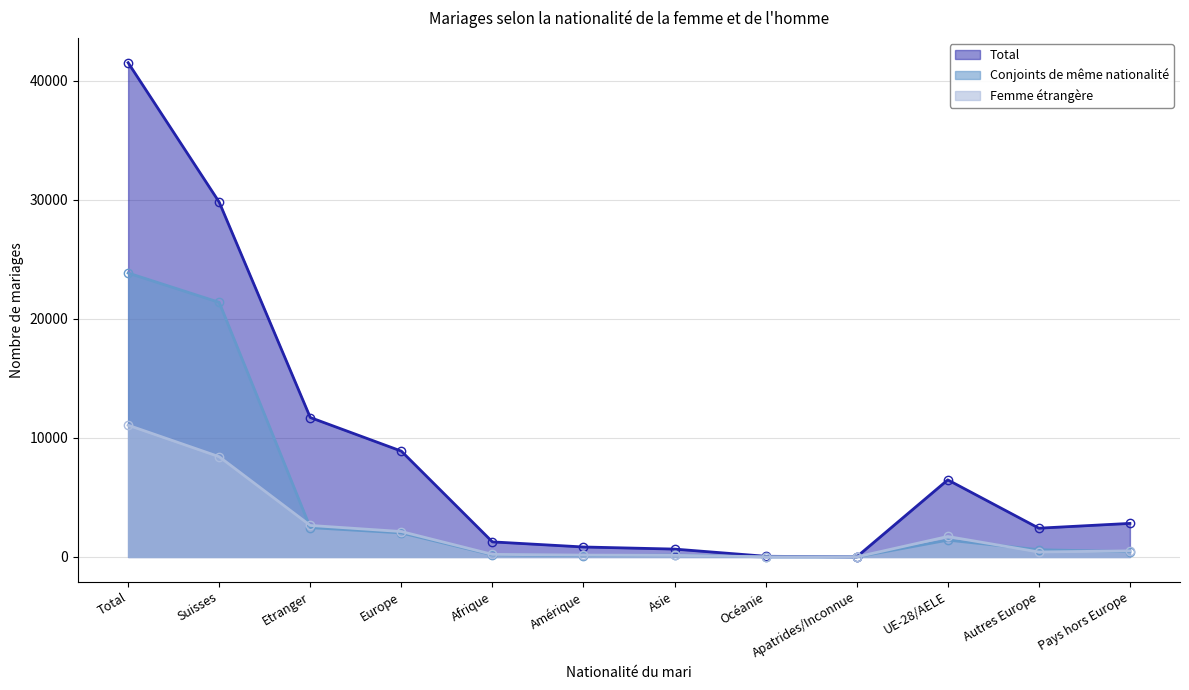

The value of Femme étrangère at Amérique is 59. True or false?

False